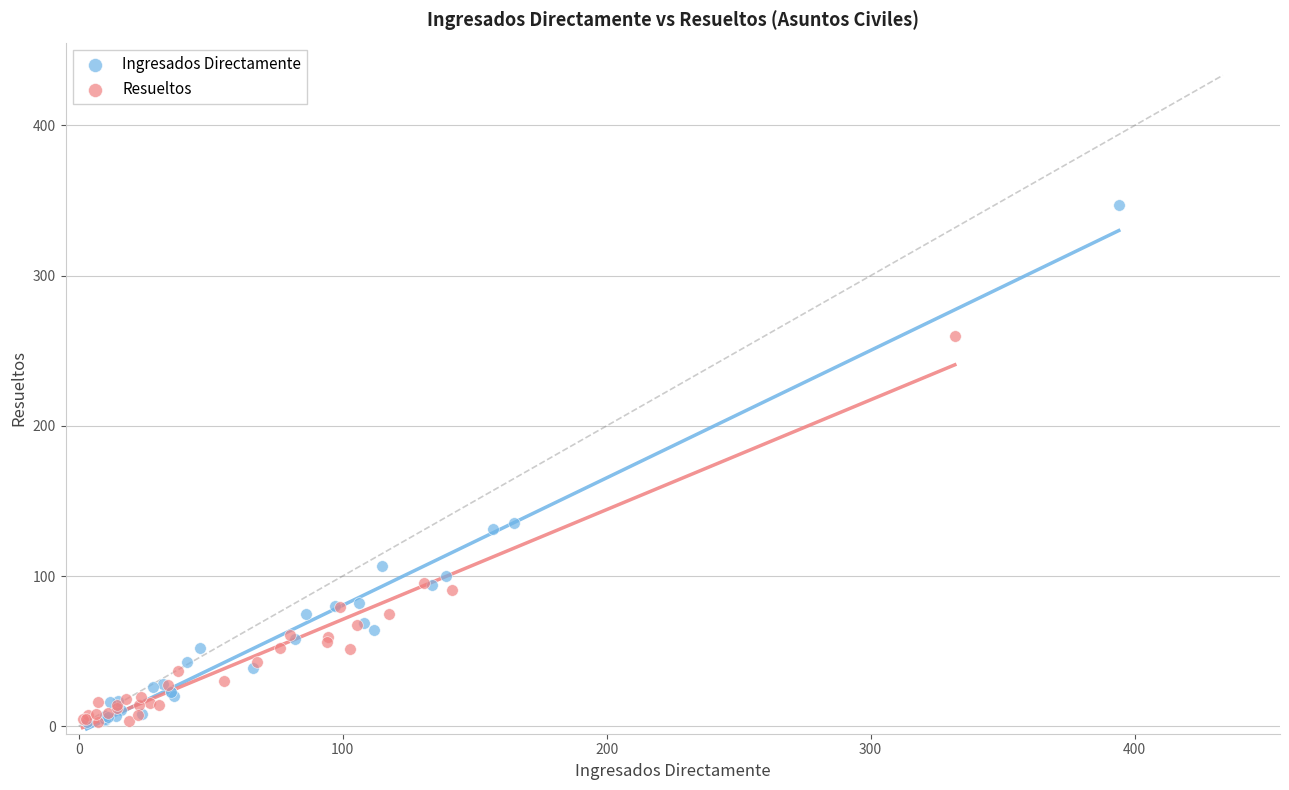

Which series has the widest spread of Y values?

Ingresados Directamente